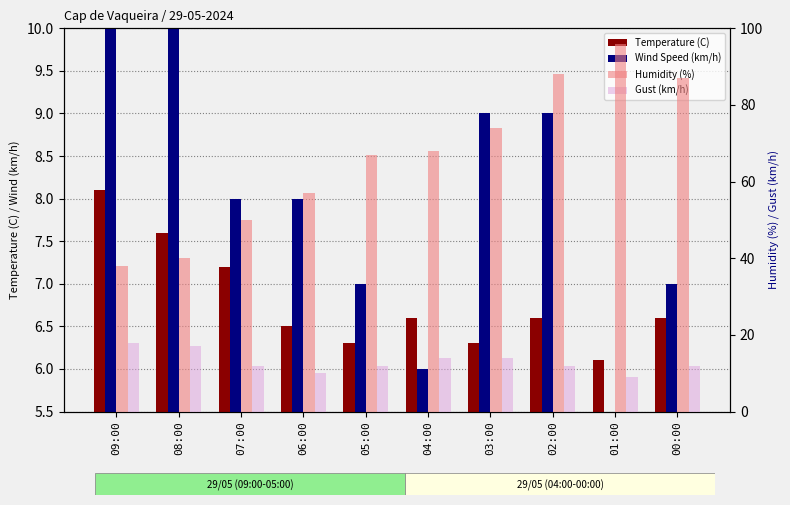

Does the chart contain any negative values?

No